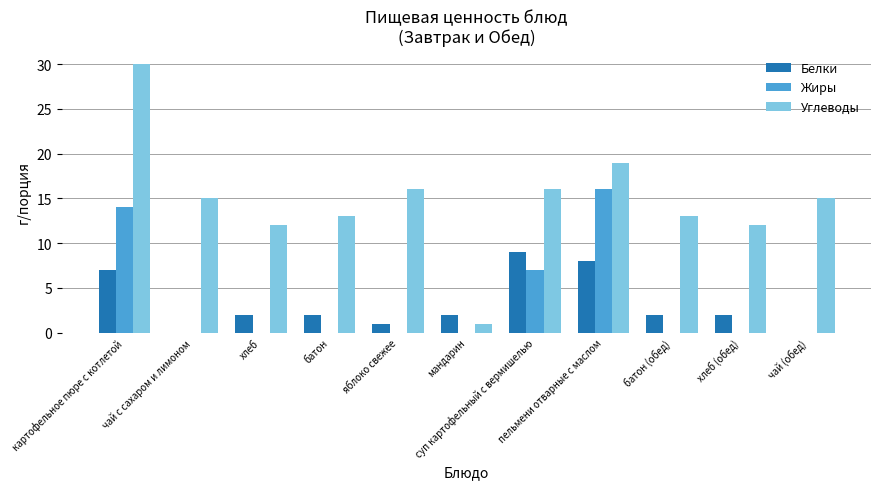

Which series has the largest total across all categories?

Углеводы